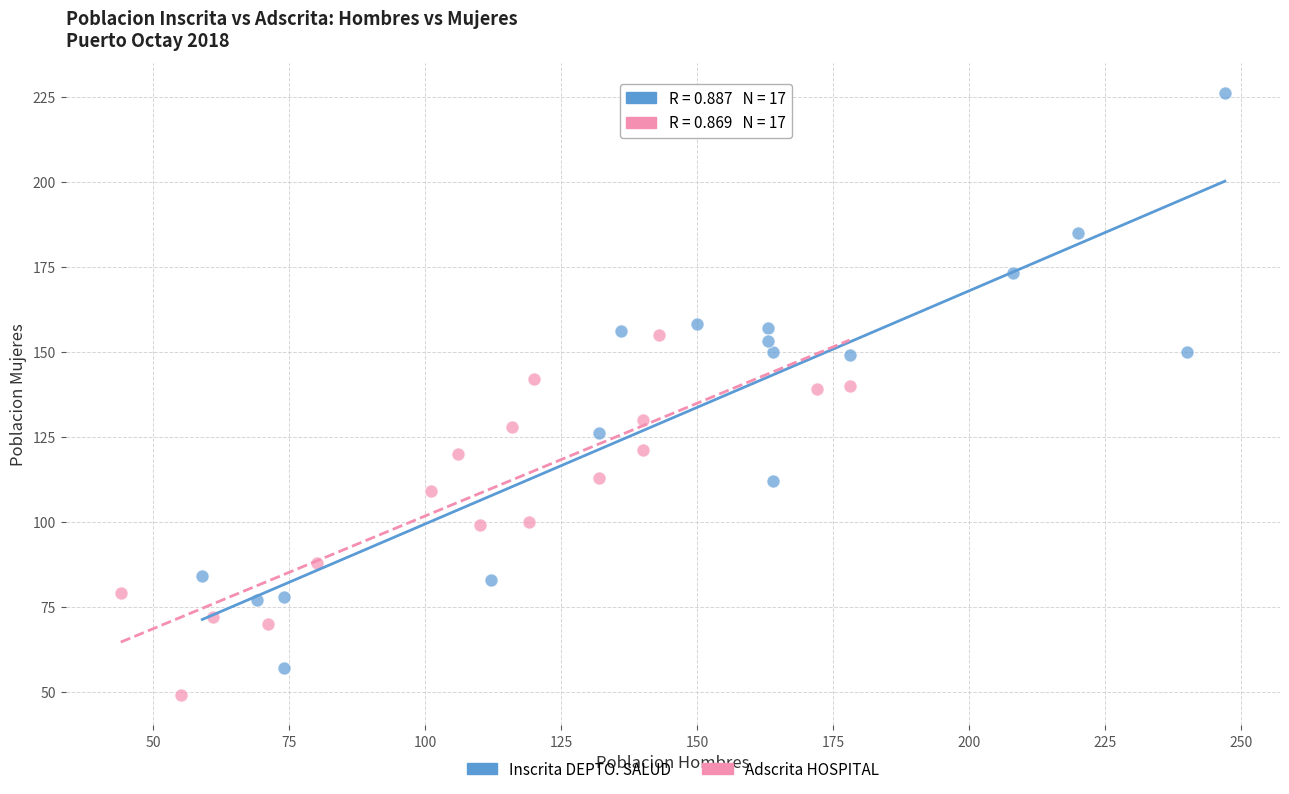

What are all the series names shown in the legend?

Inscrita DEPTO. SALUD, Adscrita HOSPITAL